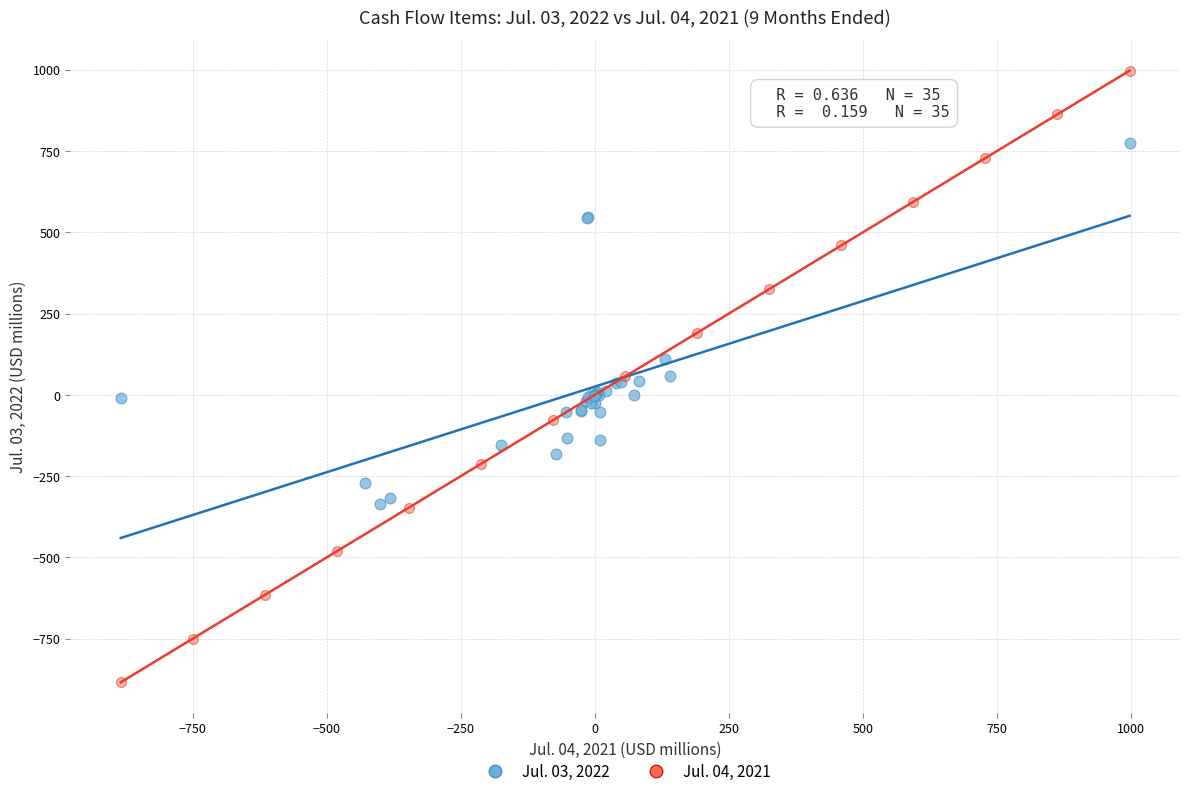

Which series has the widest spread of Y values?

Jul. 04, 2021